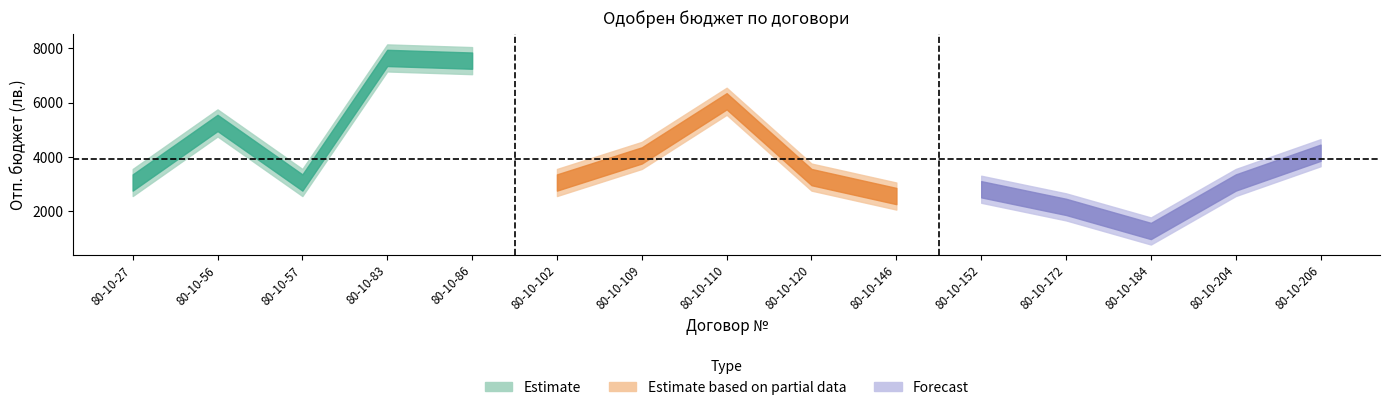

What is the difference between the maximum and minimum values?

6390